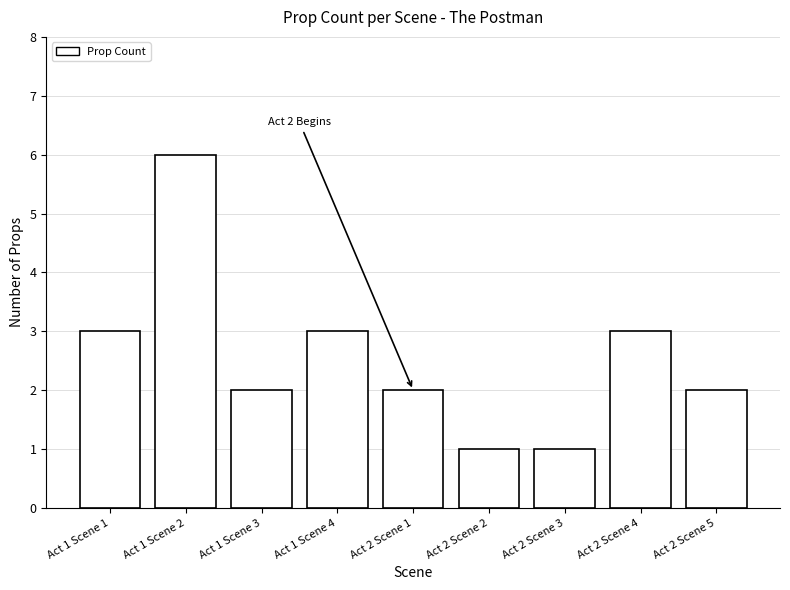

At which category does the chart reach its peak across all series?

Act 1 Scene 2